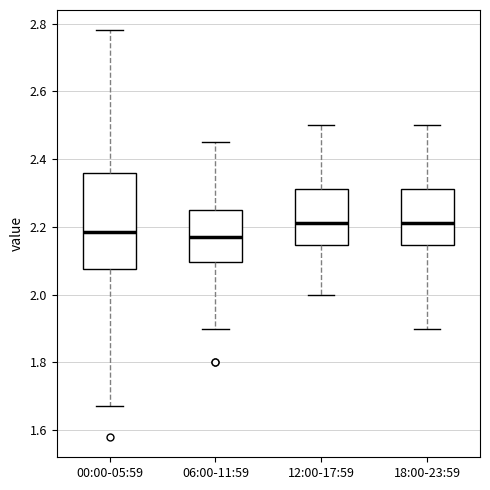

Where is the lower edge of the box for 18:00-23:59 on the y-axis? The values are not printed on the chart, so give them approximately, as read against the axis.

2.14